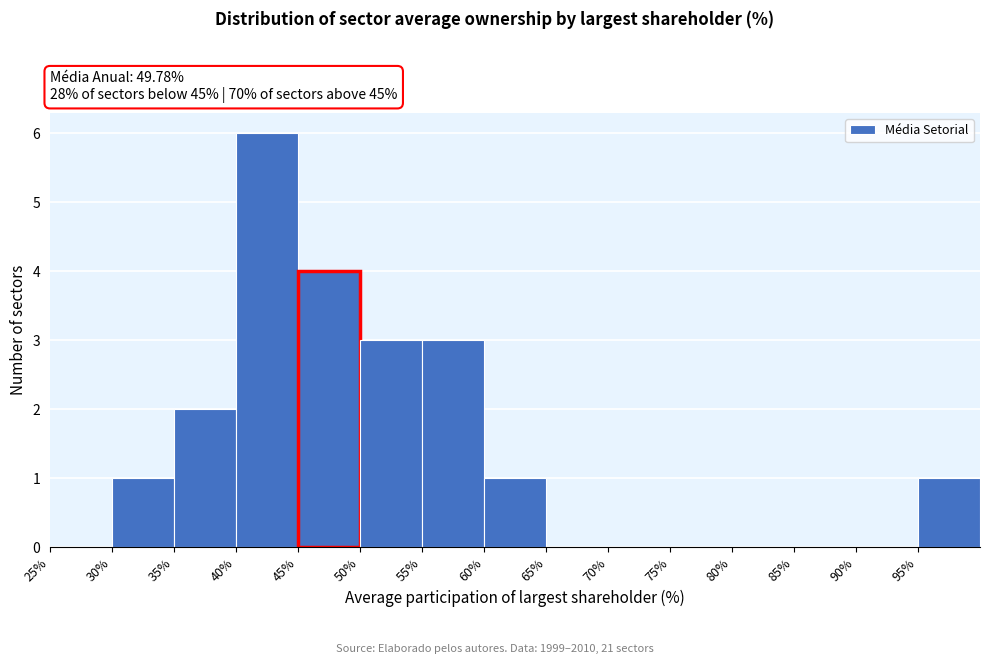

What is the height of the bar covering 50 to 55 on the x-axis? The values are not printed on the chart, so give them approximately, as read against the axis.

3